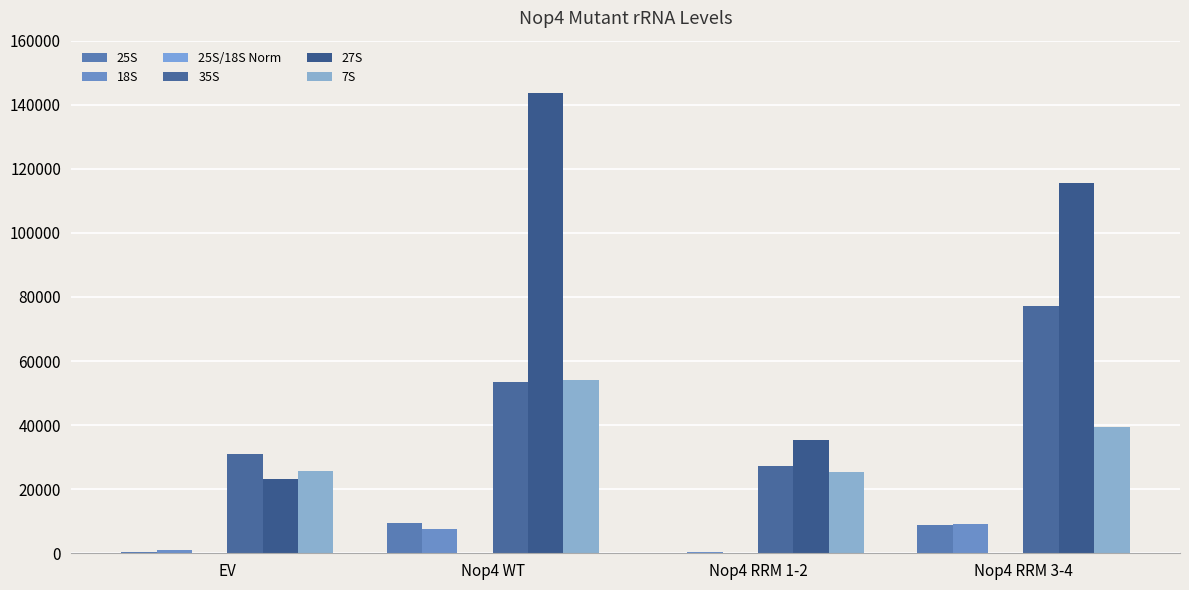

How many groups of bars are there?

4